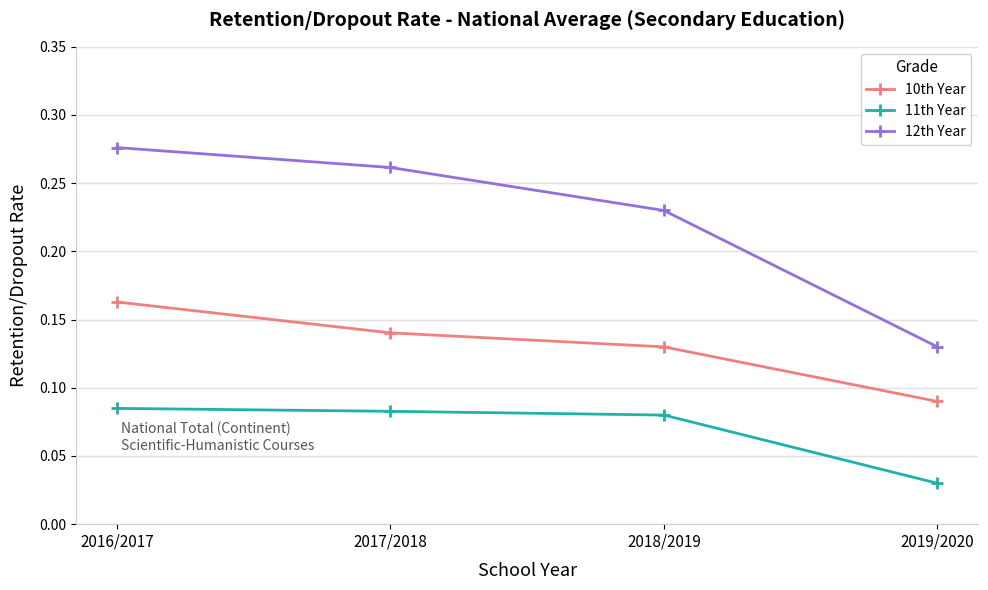

Which series has the widest spread of values?

12th Year